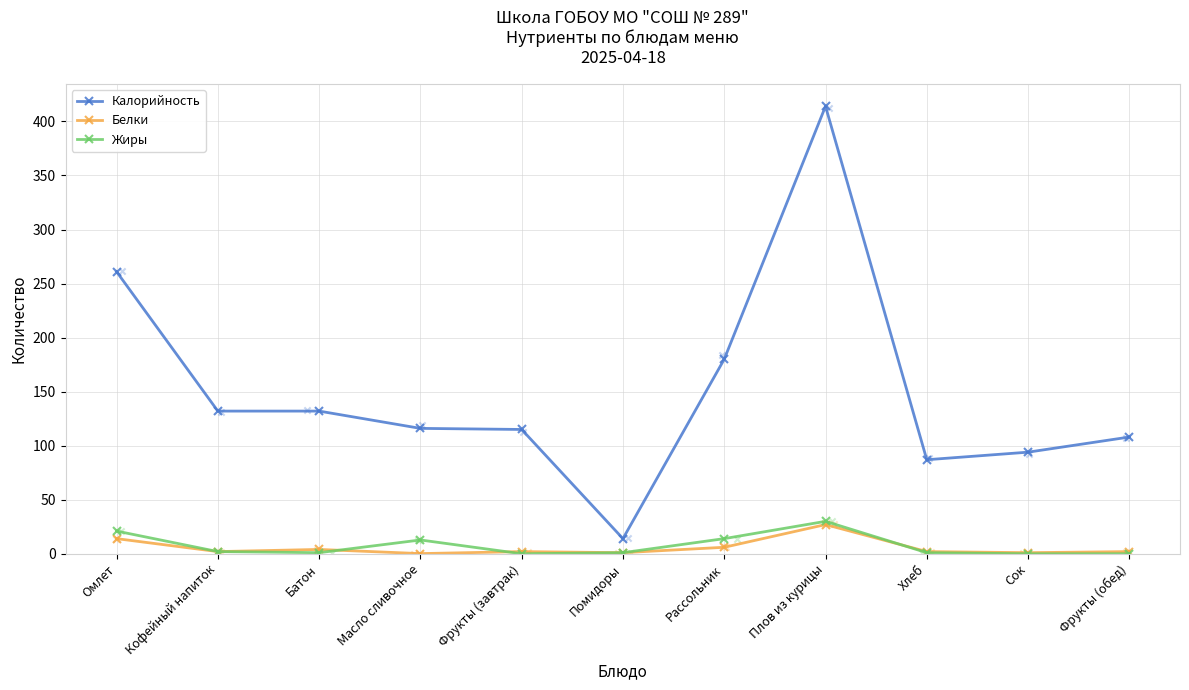

Which series contains the highest Y value?

Калорийность